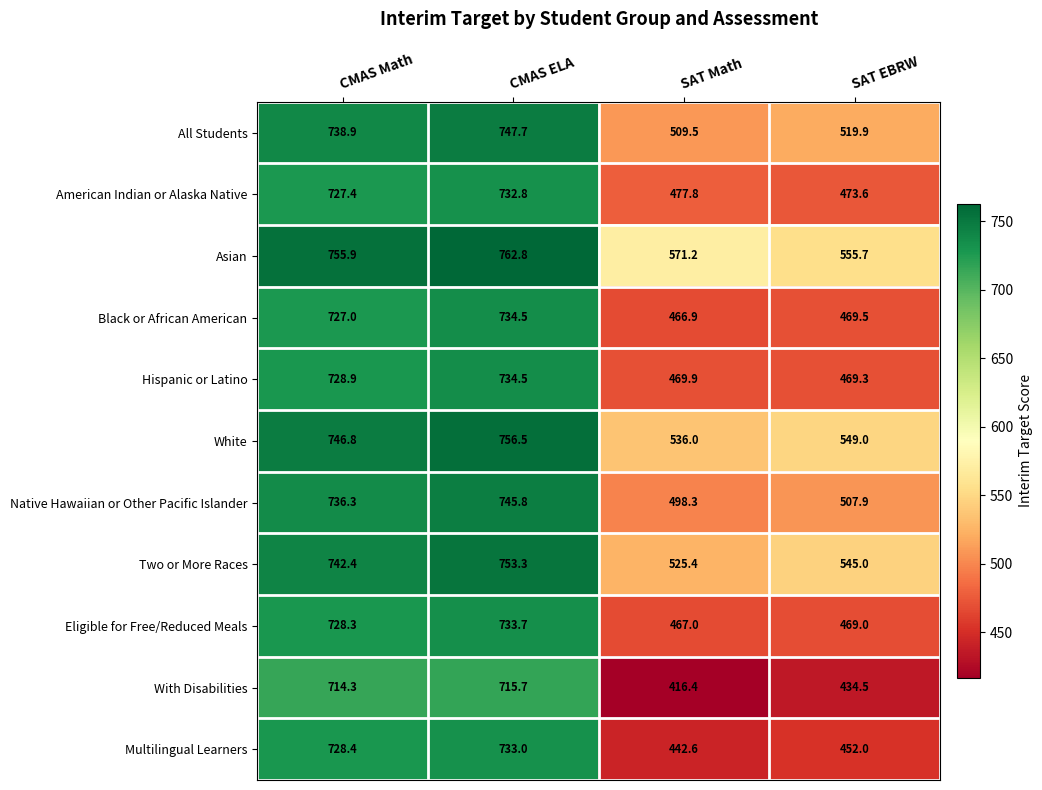

Rank the series at CMAS Math from lowest to highest value.

With Disabilities, Black or African American, American Indian or Alaska Native, Eligible for Free/Reduced Meals, Multilingual Learners, Hispanic or Latino, Native Hawaiian or Other Pacific Islander, All Students, Two or More Races, White, Asian